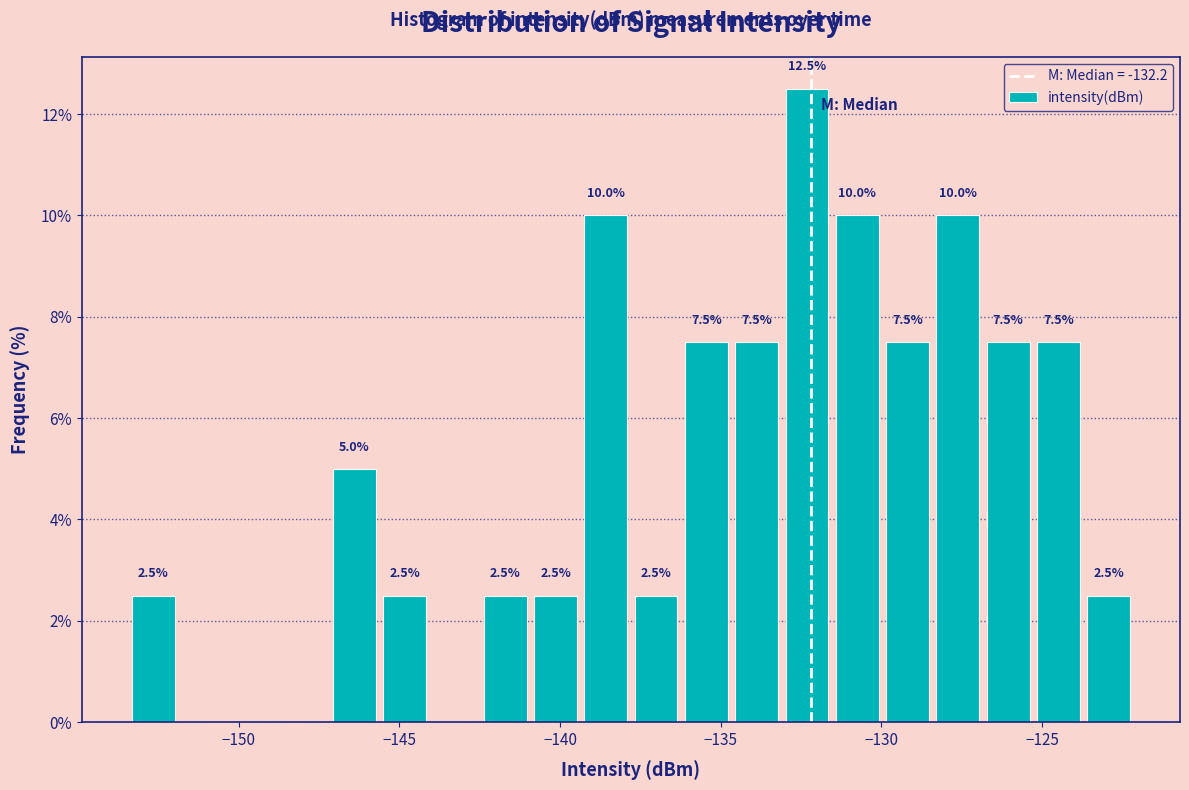

Around what value on the x-axis is the tallest bar? Give the approximate position of its centre, as read against the axis.

-132.5